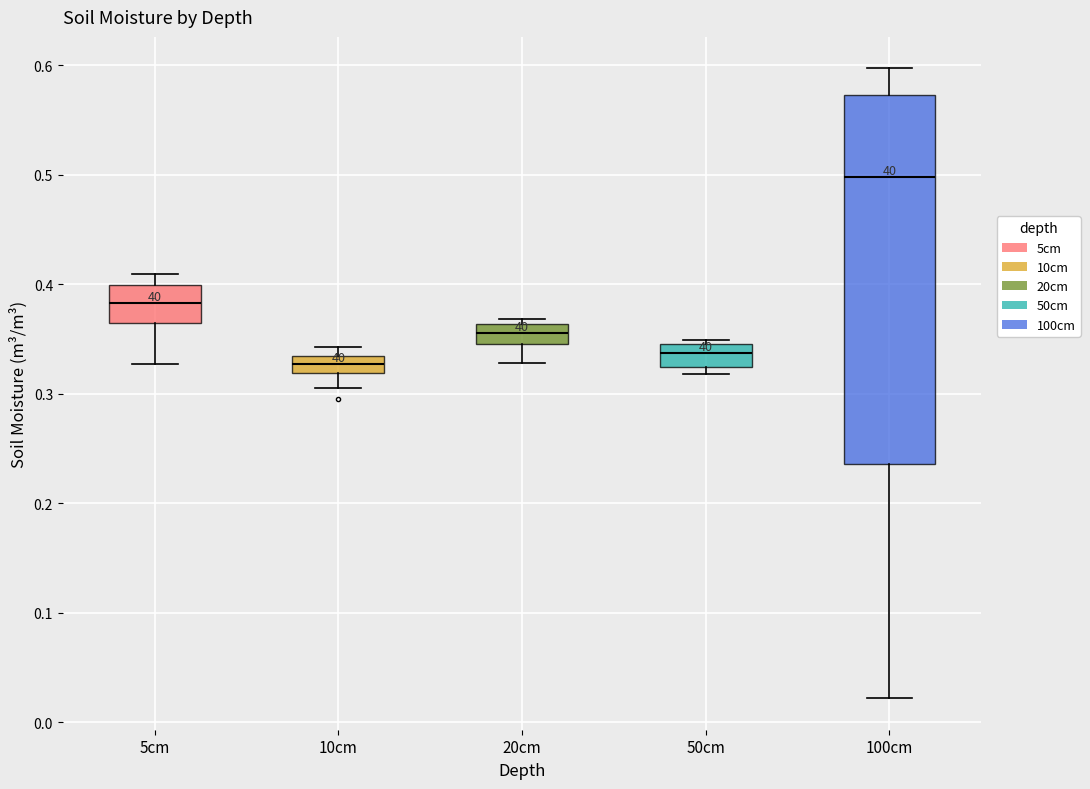

Reading left to right, transcribe this box plot: for each box, give where its median line is, the range the box spans, and where its two whiskers end, as read against the y-axis. The values are not printed on the chart, so give them approximately, as read against the axis.

5cm: median 0.38, box 0.36 to 0.40, whiskers 0.33 to 0.41
10cm: median 0.33 (inside the box), box 0.32 to 0.33, whiskers 0.31 to 0.34
20cm: median 0.36 (inside the box), box 0.35 to 0.36, whiskers 0.33 to 0.37
50cm: median 0.34, box 0.32 to 0.35, whiskers 0.32 (just below the box's lower edge) to 0.35 (just above the box's upper edge)
100cm: median 0.50, box 0.24 to 0.57, whiskers 0.02 to 0.60